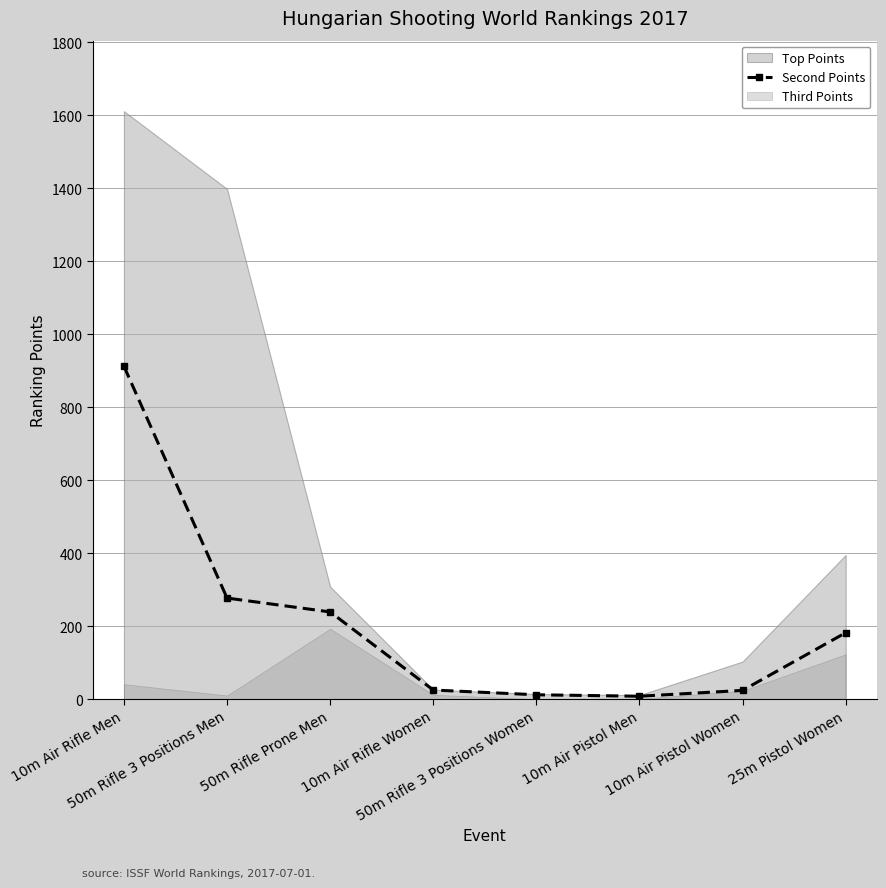

Reading left to right, extract all data points from this chart.

10m Air Rifle Men=912	50m Rifle 3 Positions Men=277	50m Rifle Prone Men=239	10m Air Rifle Women=25	50m Rifle 3 Positions Women=12	10m Air Pistol Men=8	10m Air Pistol Women=24	25m Pistol Women=182